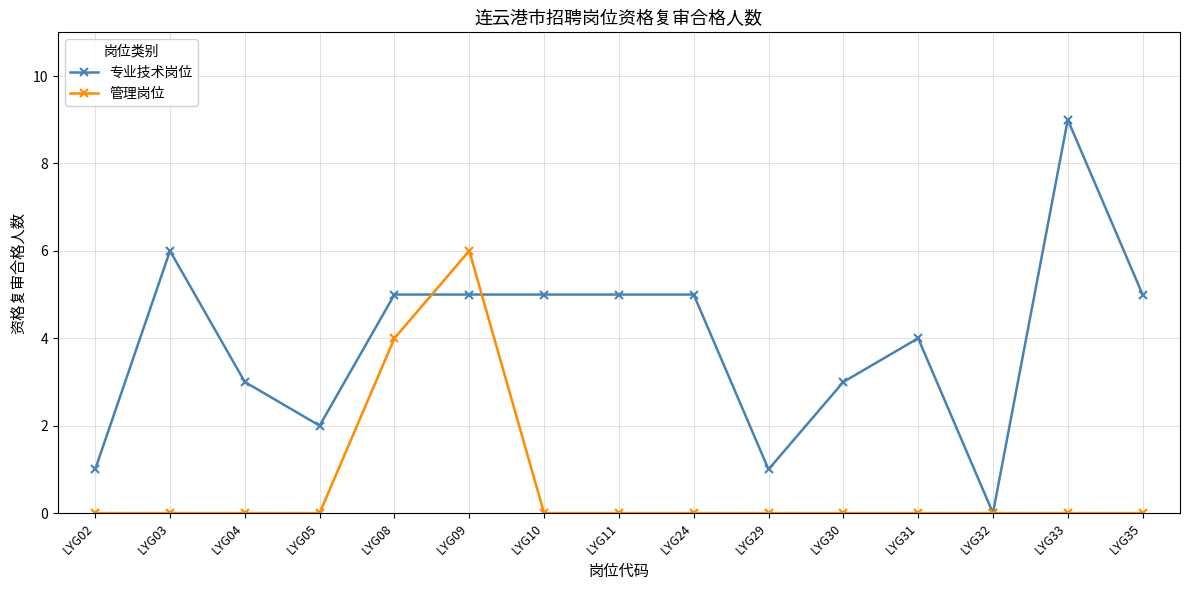

List the series in order of their overall mean, highest first.

专业技术岗位, 管理岗位